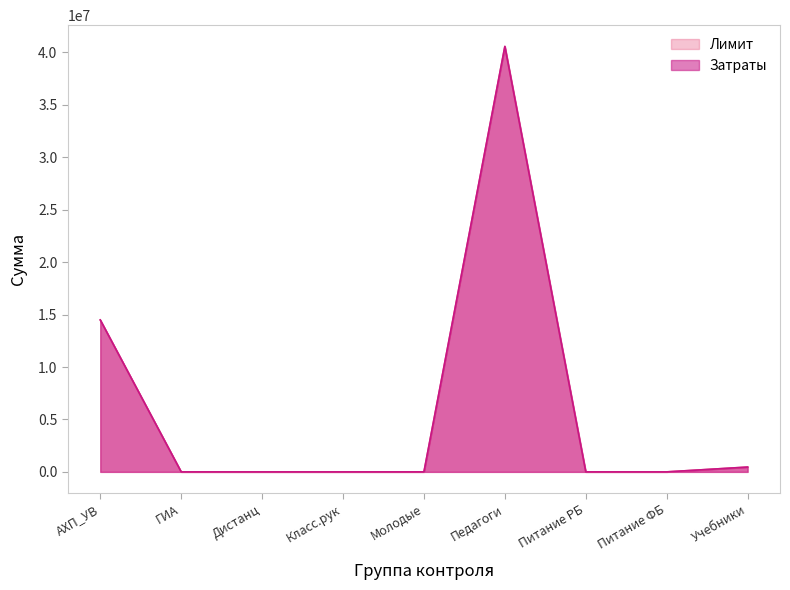

List the series in order of their peak value, highest first.

Затраты, Лимит